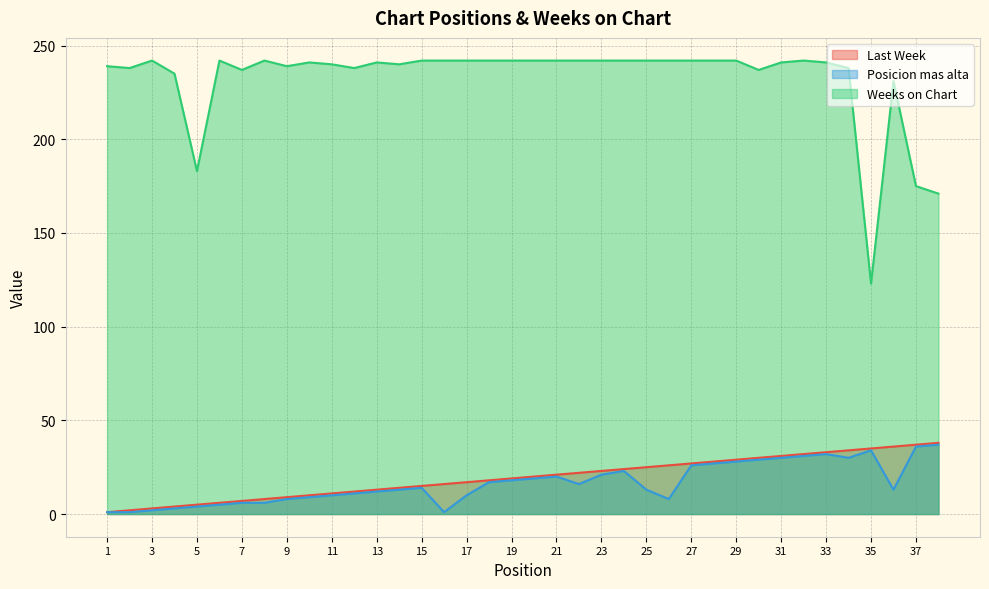

What is the total value across all series at 36?

280